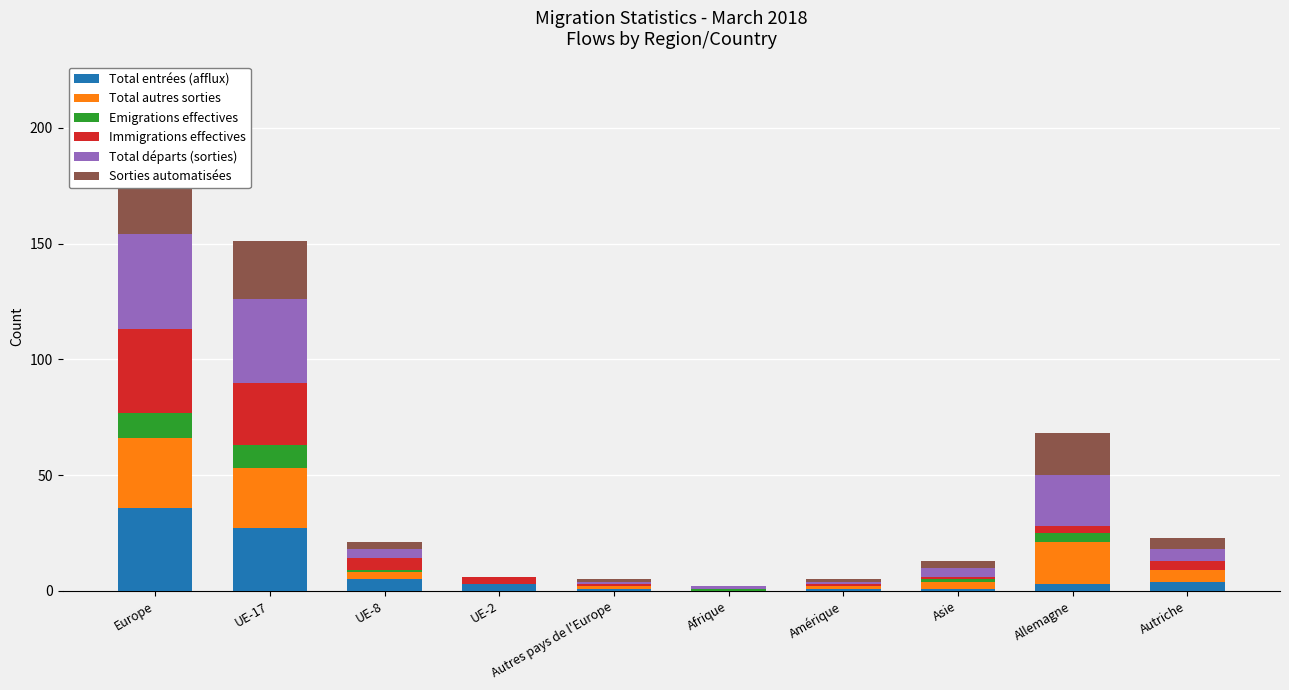

At which label does Sorties automatisées first exceed 3?

Europe